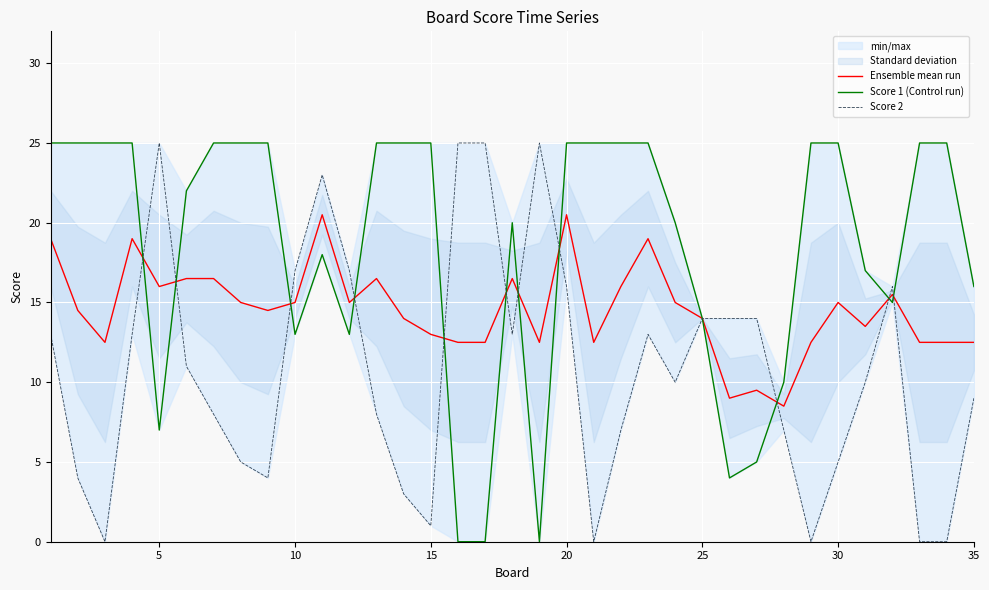

What is the minimum value for Ensemble mean run?

8.5